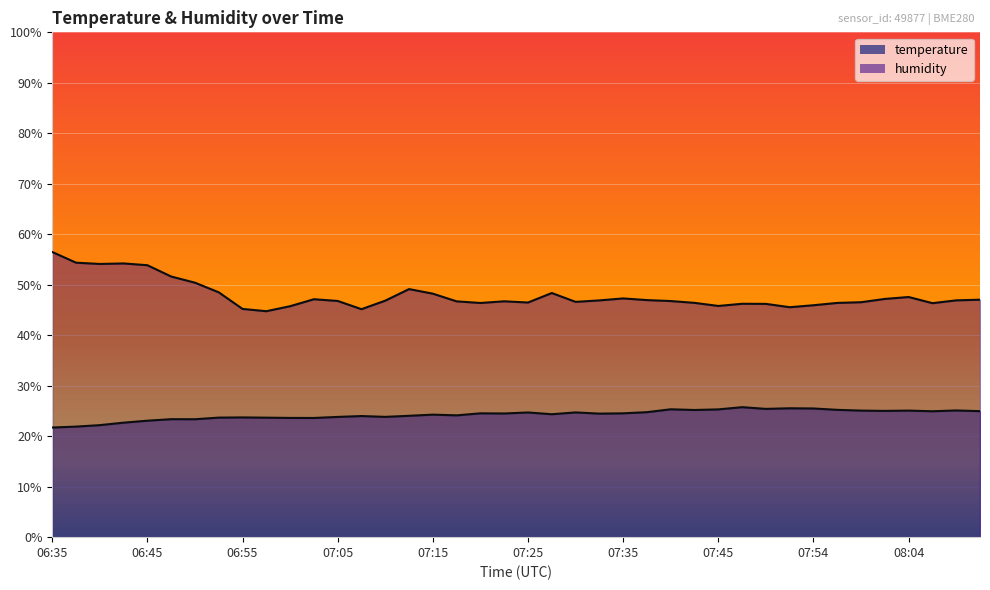

At which label is humidity closest to 50?

06:50